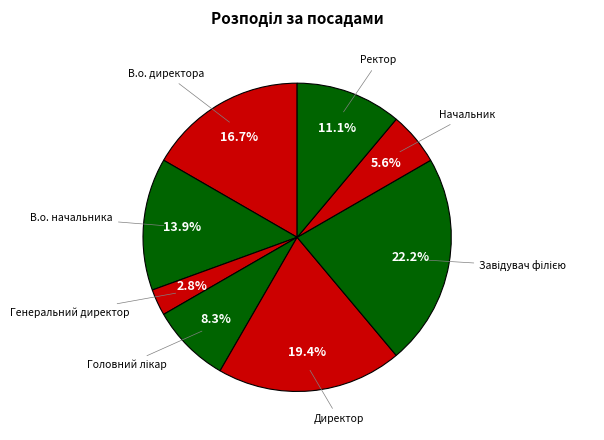

How many slices are in this pie chart?

8